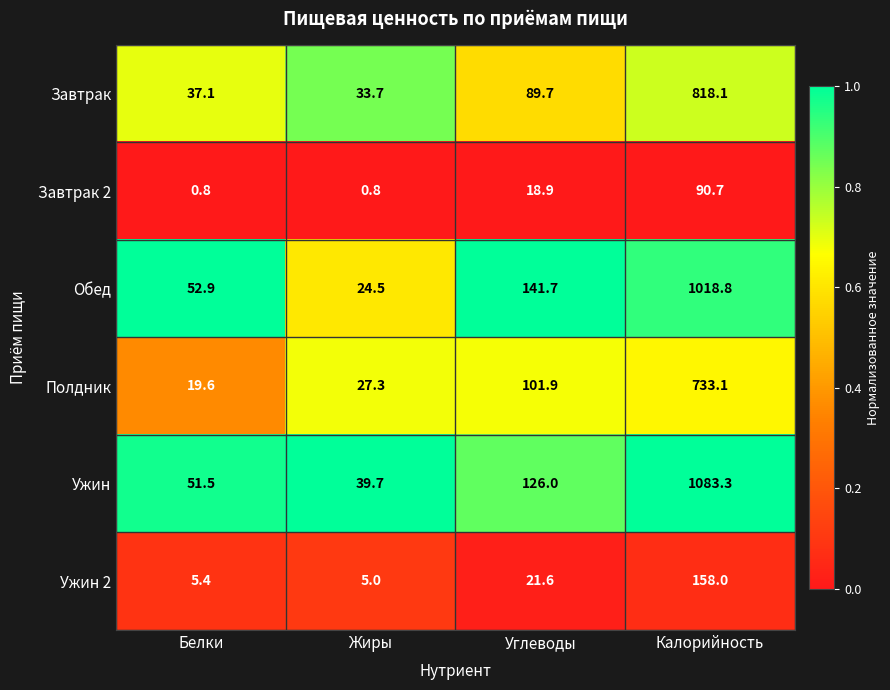

At which category is the sum across all series the highest?

Калорийность